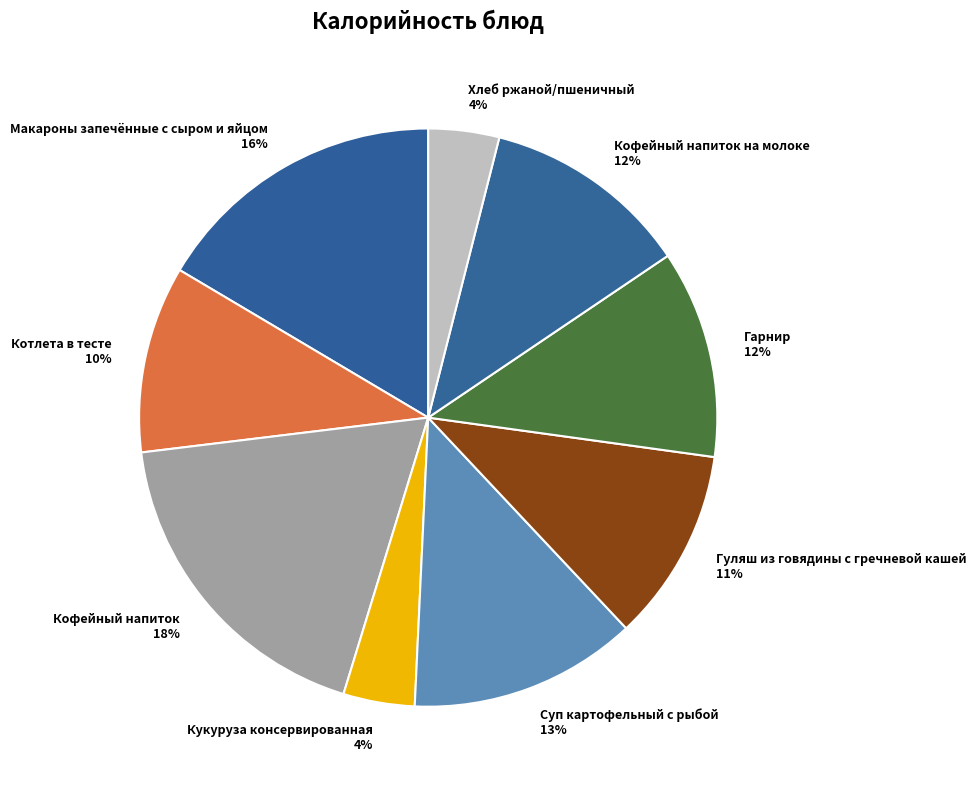

Approximately how many times larger is the value at Котлета в тесте 10% compared to Суп картофельный с рыбой 13%?

0.8